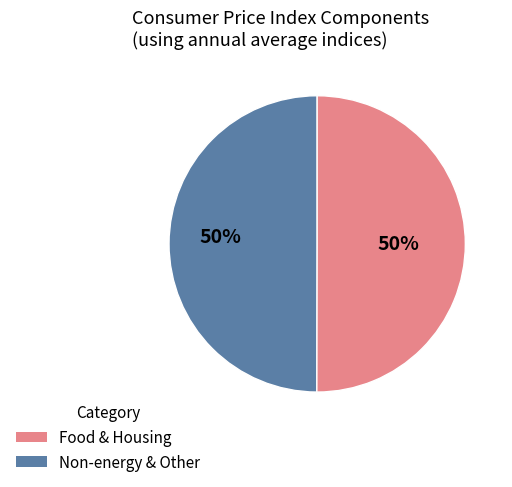

Count the number of slices in the pie.

2